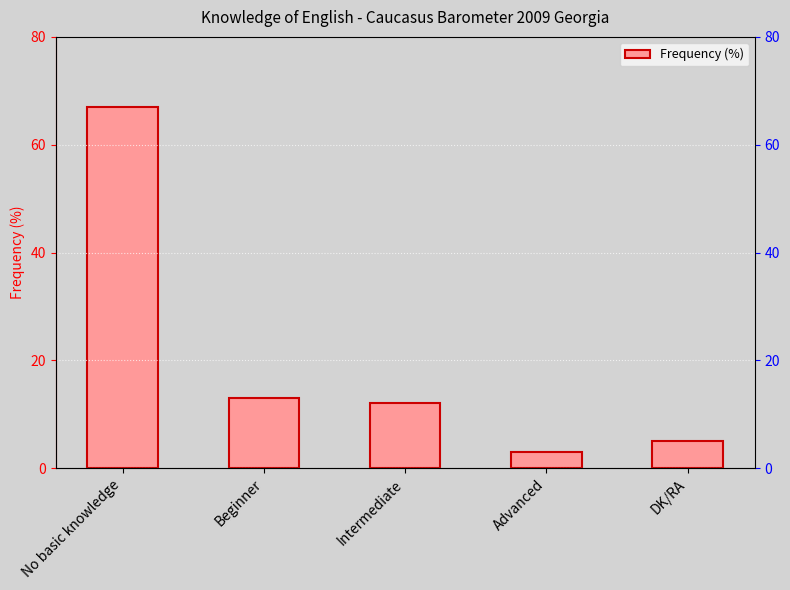

Rank the categories by value from lowest to highest.

Advanced, DK/RA, Intermediate, Beginner, No basic knowledge